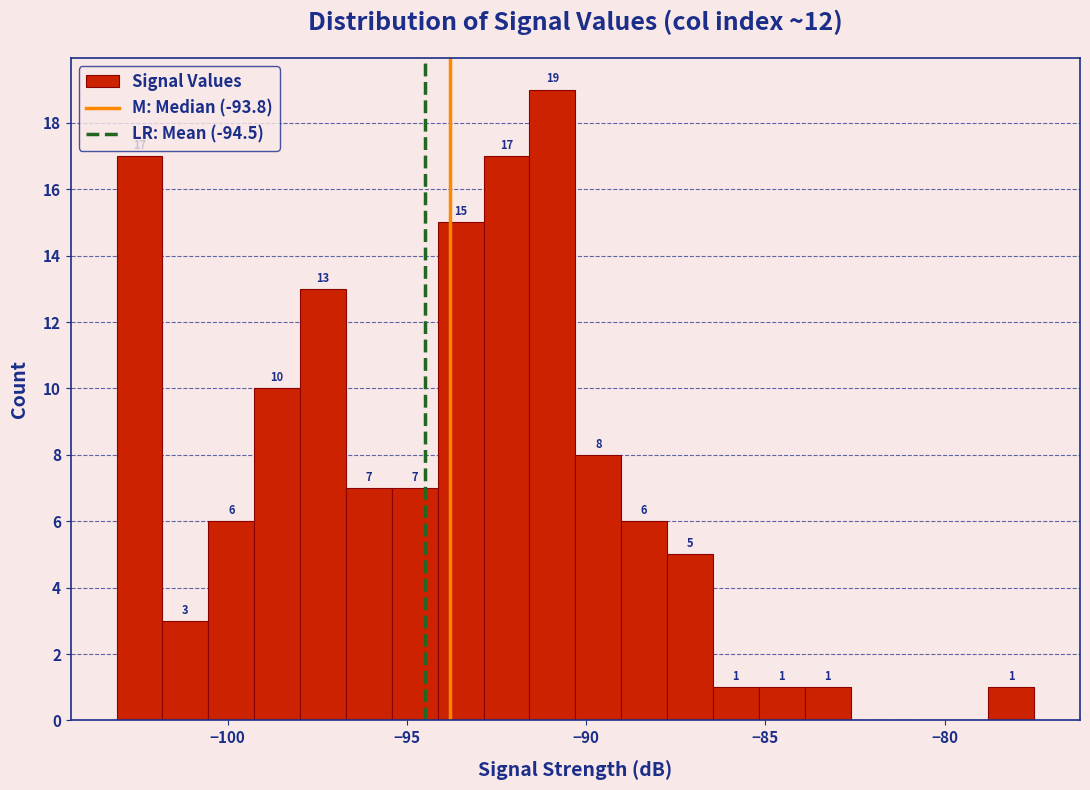

Read against the x-axis, roughly where is the centre of the tallest bar?

-91.0